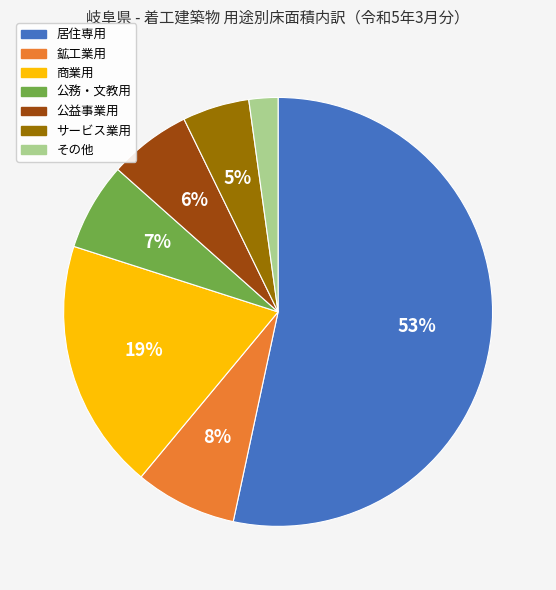

How many segments does this pie chart have?

7